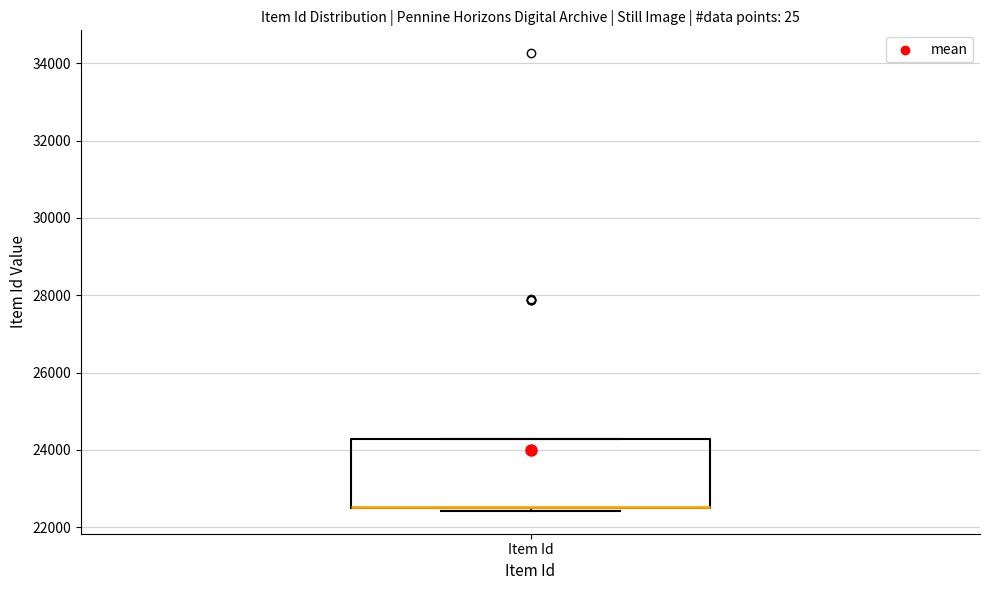

Transcribe this box plot: give where the median line is, the range the box spans, and where the two whiskers end, as read against the y-axis. The values are not printed on the chart, so give them approximately, as read against the axis.

median 22600 (drawn on the box's lower edge), box 22400 to 24200, whiskers 22400 (just below the box's lower edge) to 24200